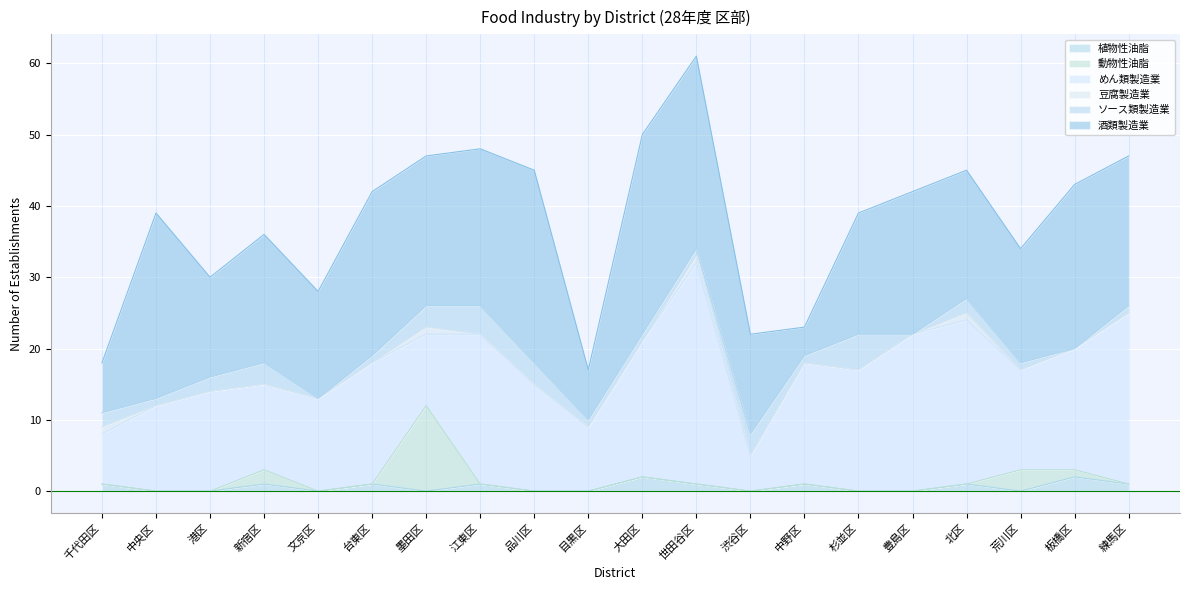

How many lines are shown in the chart?

6